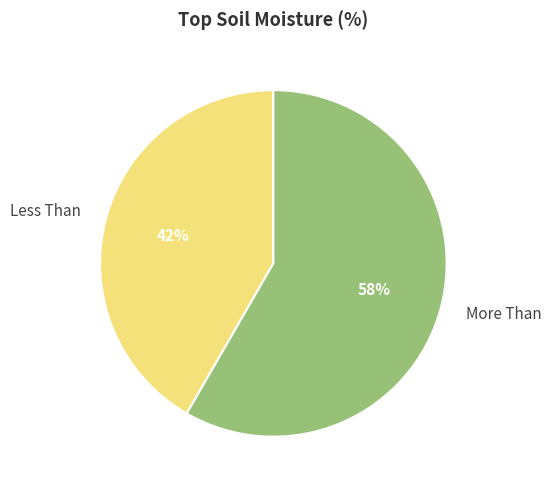

Combined, do More Than and Less Than account for over 50%?

Yes